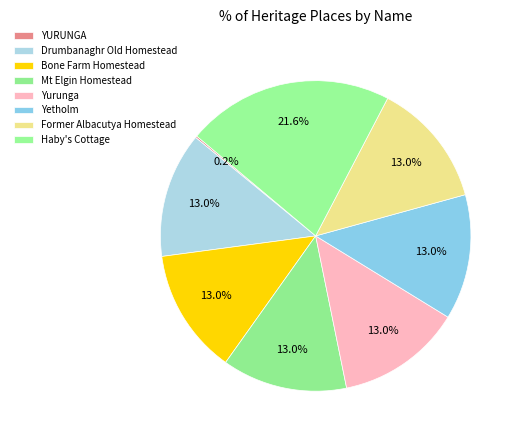

Do Drumbanaghr Old Homestead and Haby's Cottage together represent more than half of the pie?

No